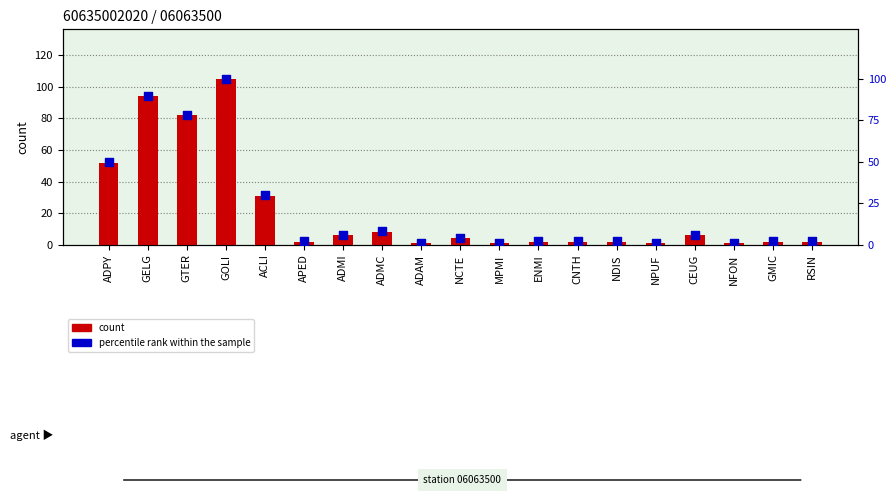

At how many categories does at least one series exceed 2?

9